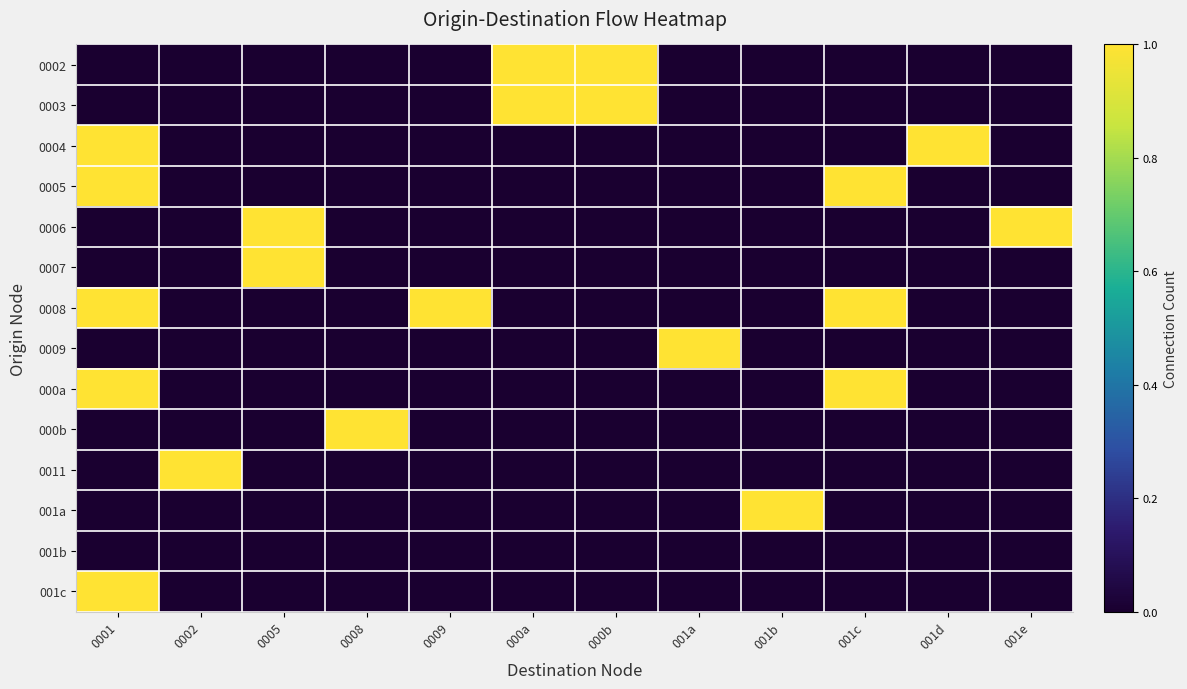

What is the total value across all series at 0008?

1